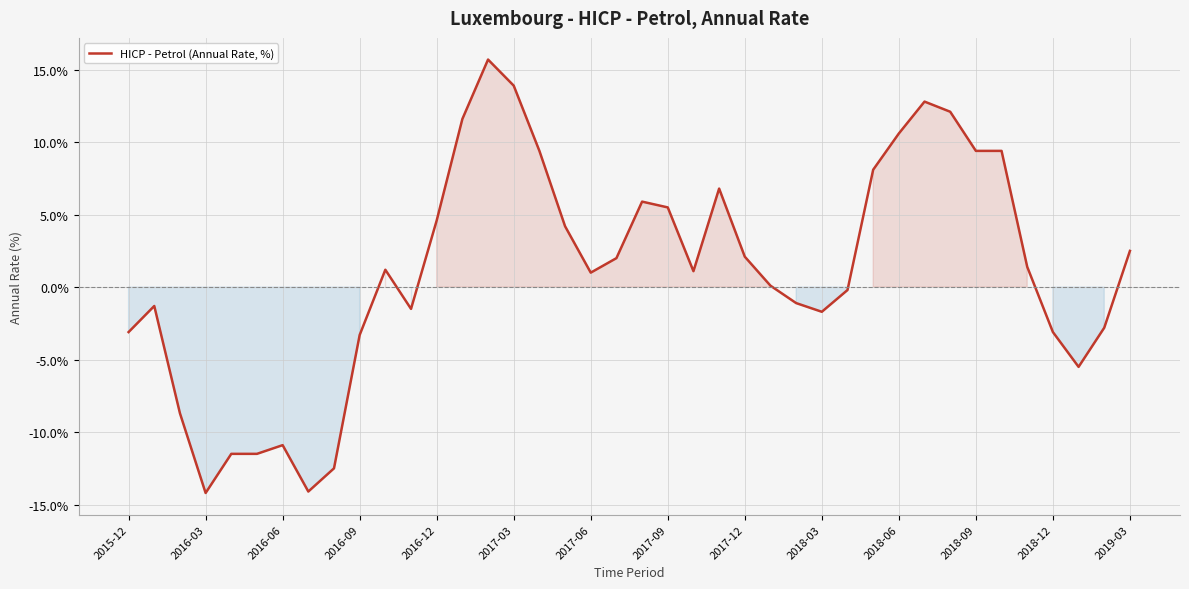

What is the average value?

1.1